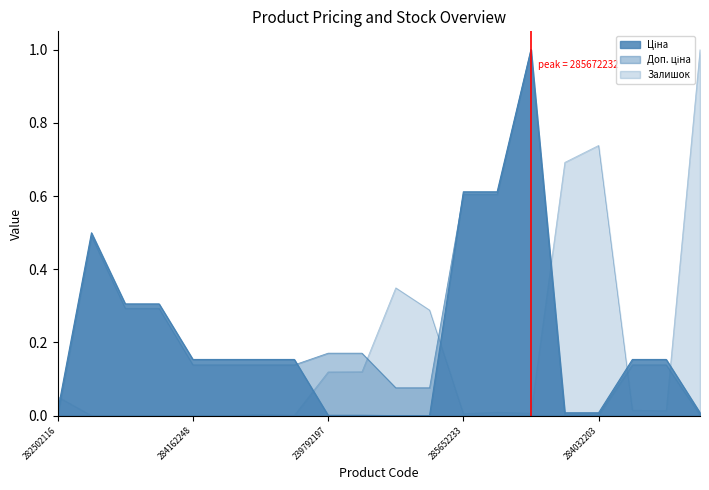

How many values in the Залишок series exceed 0?

15